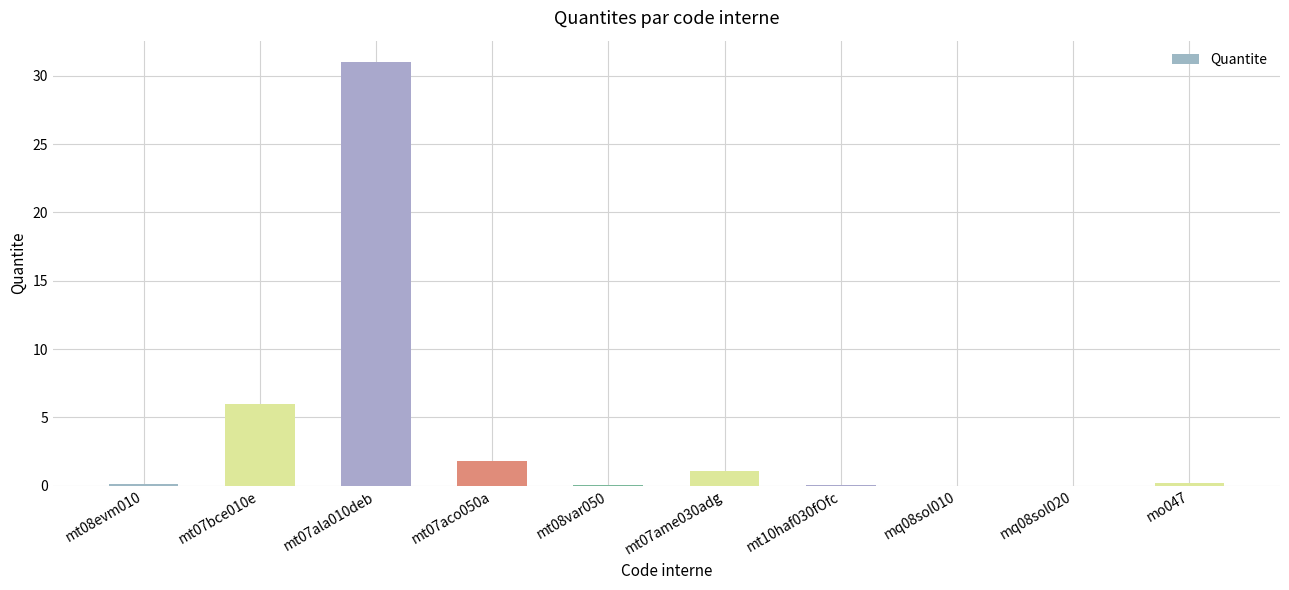

What is the maximum value shown in the chart?

31.0